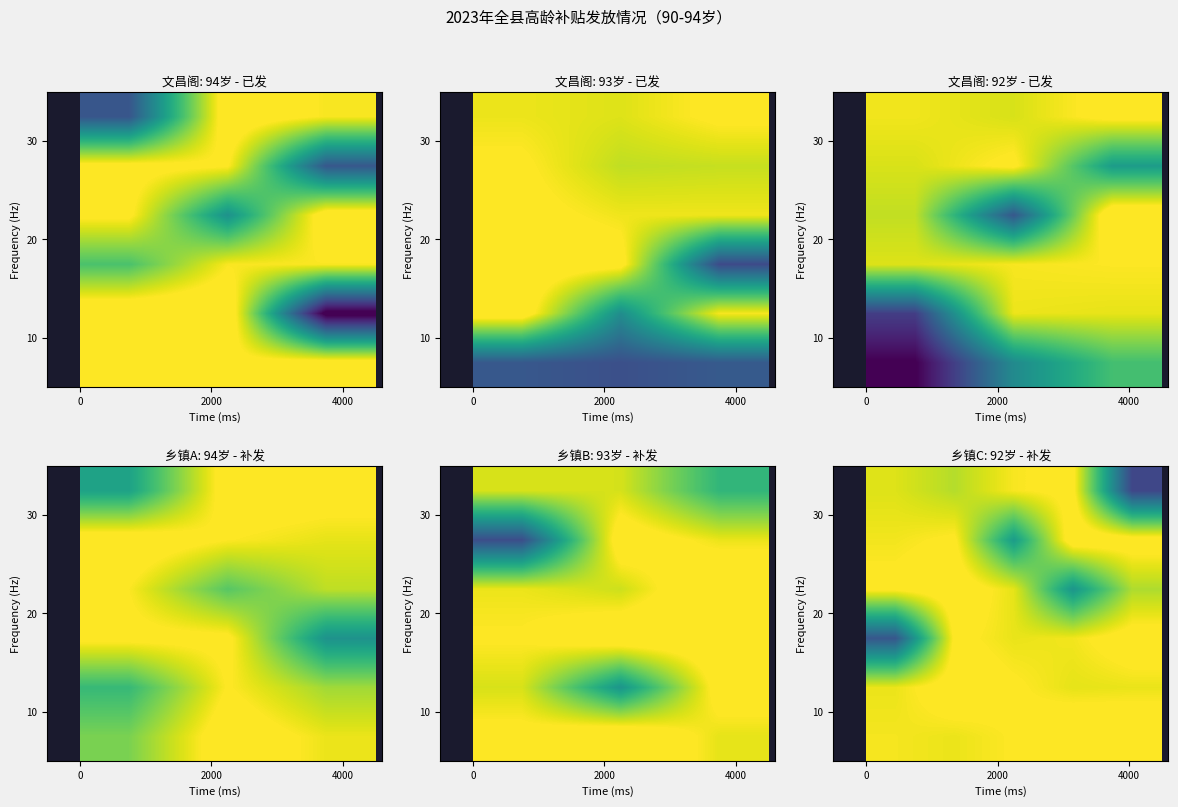

Count the number of categories in the chart.

5